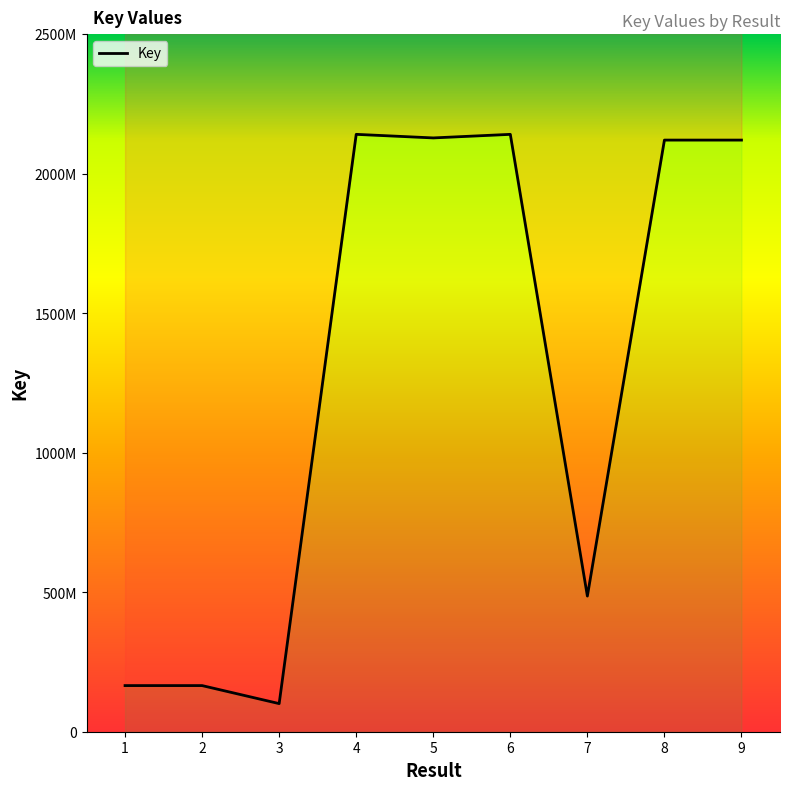

What is the change in value from 1 to 2?

-177